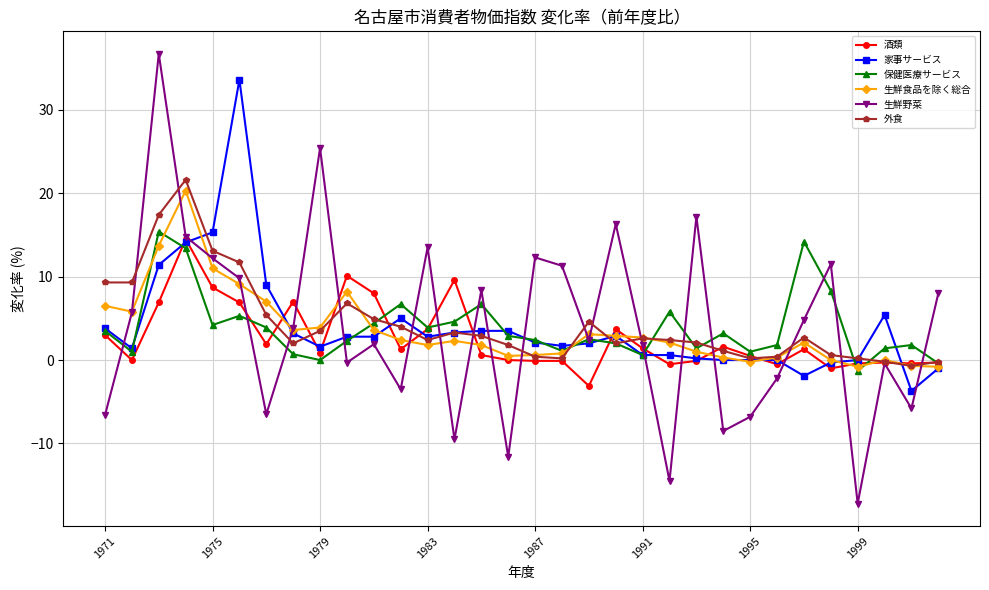

What is the highest value of the 外食 series?

21.6